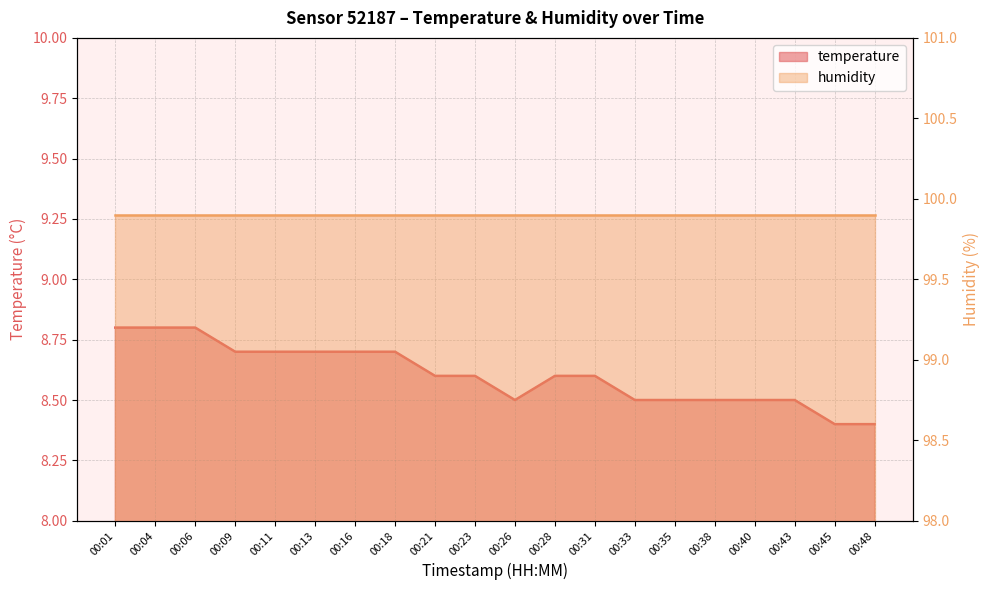

Rank the categories by value from highest to lowest.

00:01, 00:04, 00:06, 00:09, 00:11, 00:13, 00:16, 00:18, 00:21, 00:23, 00:28, 00:31, 00:26, 00:33, 00:35, 00:38, 00:40, 00:43, 00:45, 00:48